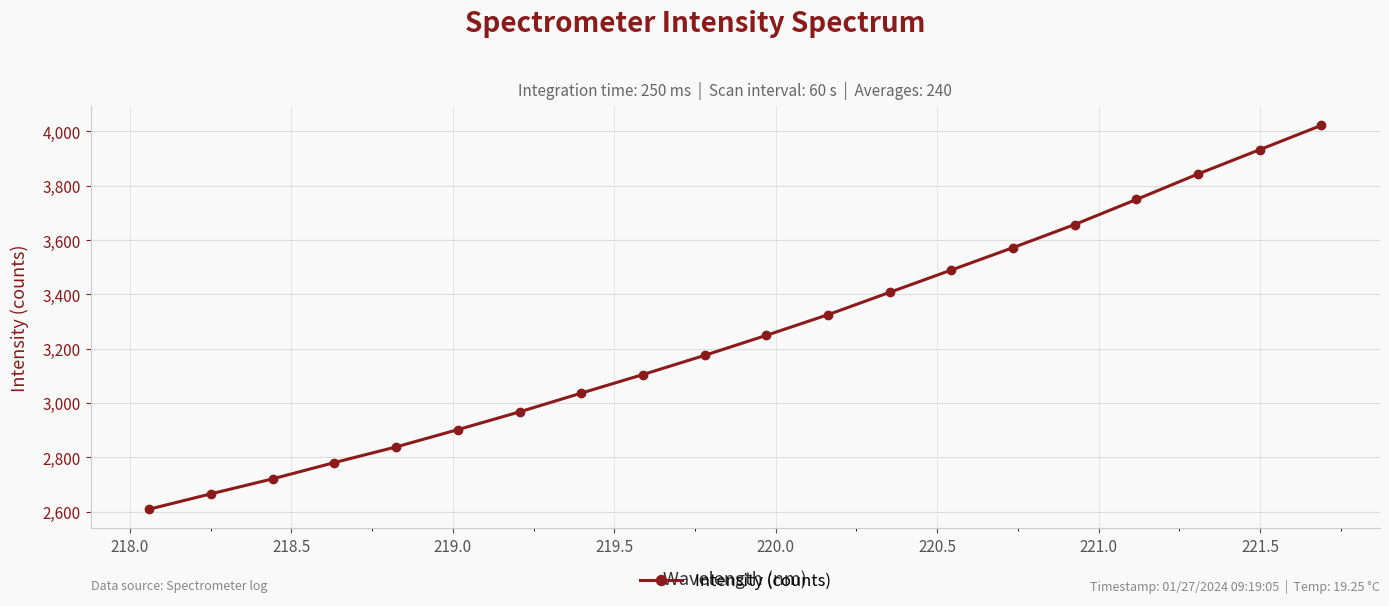

What is the difference between the second highest and second lowest values?

1267.5